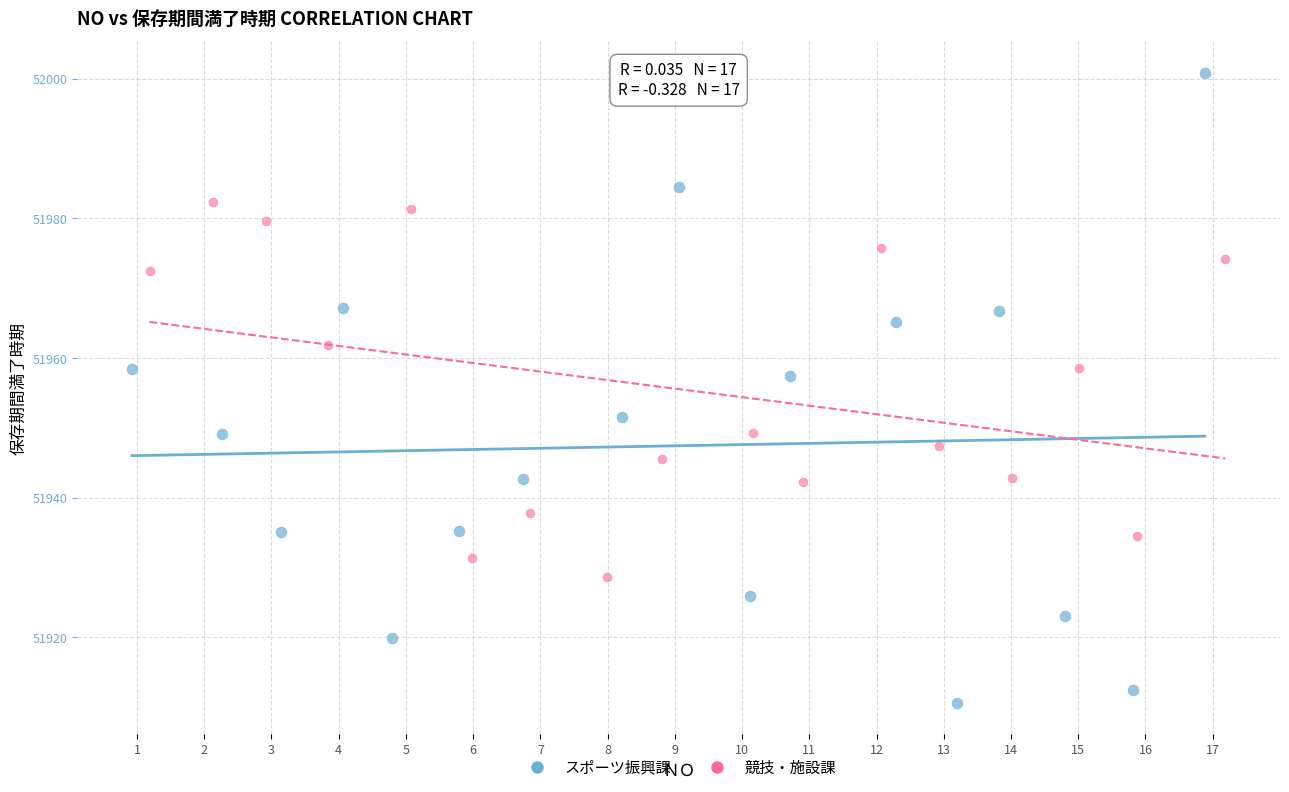

What are all the series names shown in the legend?

スポーツ振興課, 競技・施設課